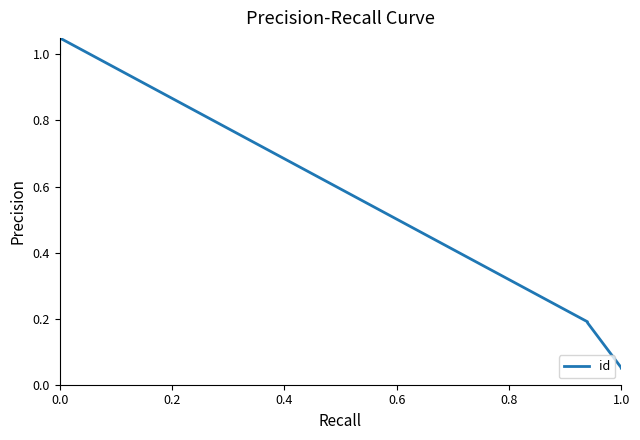

What is the difference between the second highest and minimum values?

0.9